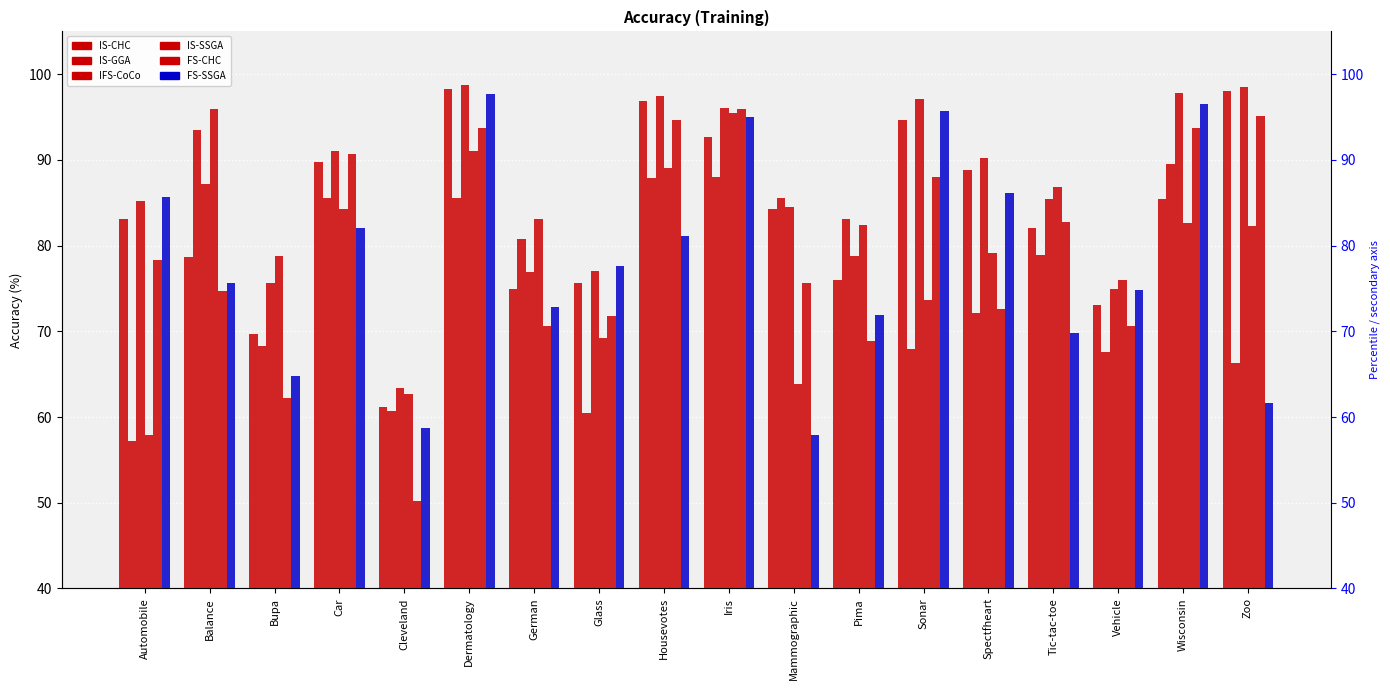

What is the spread (max minus min) of values at Tic-tac-toe?

17.0